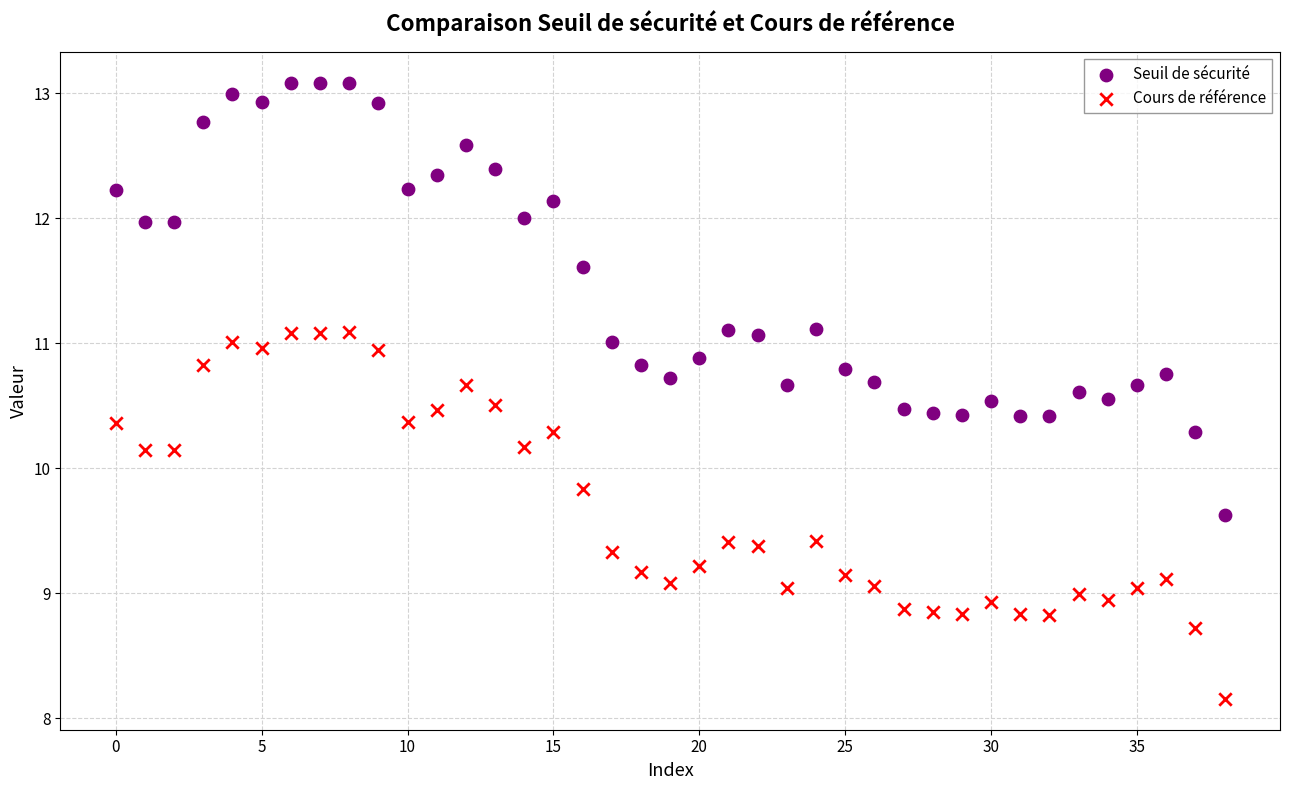

Which series reaches the minimum Y coordinate?

Cours de référence